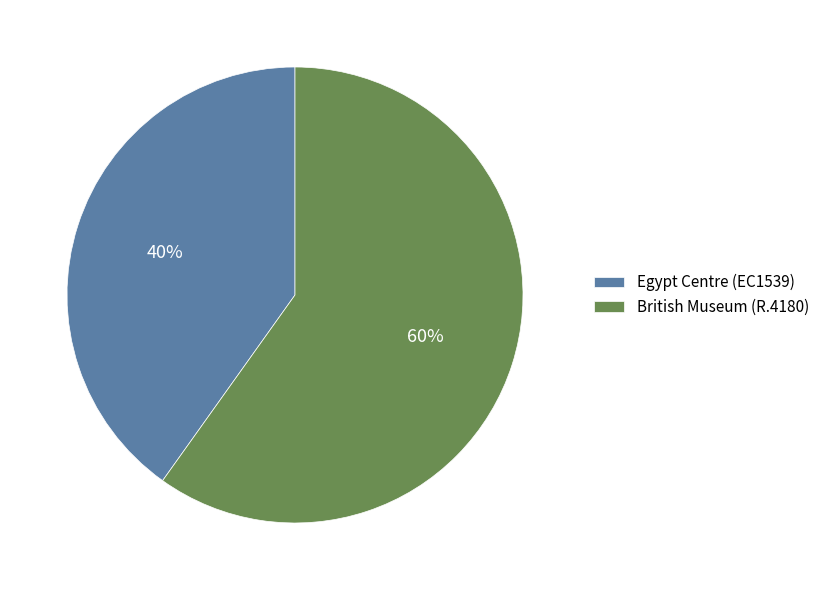

Does Egypt Centre (EC1539) account for over 50% of the chart?

No